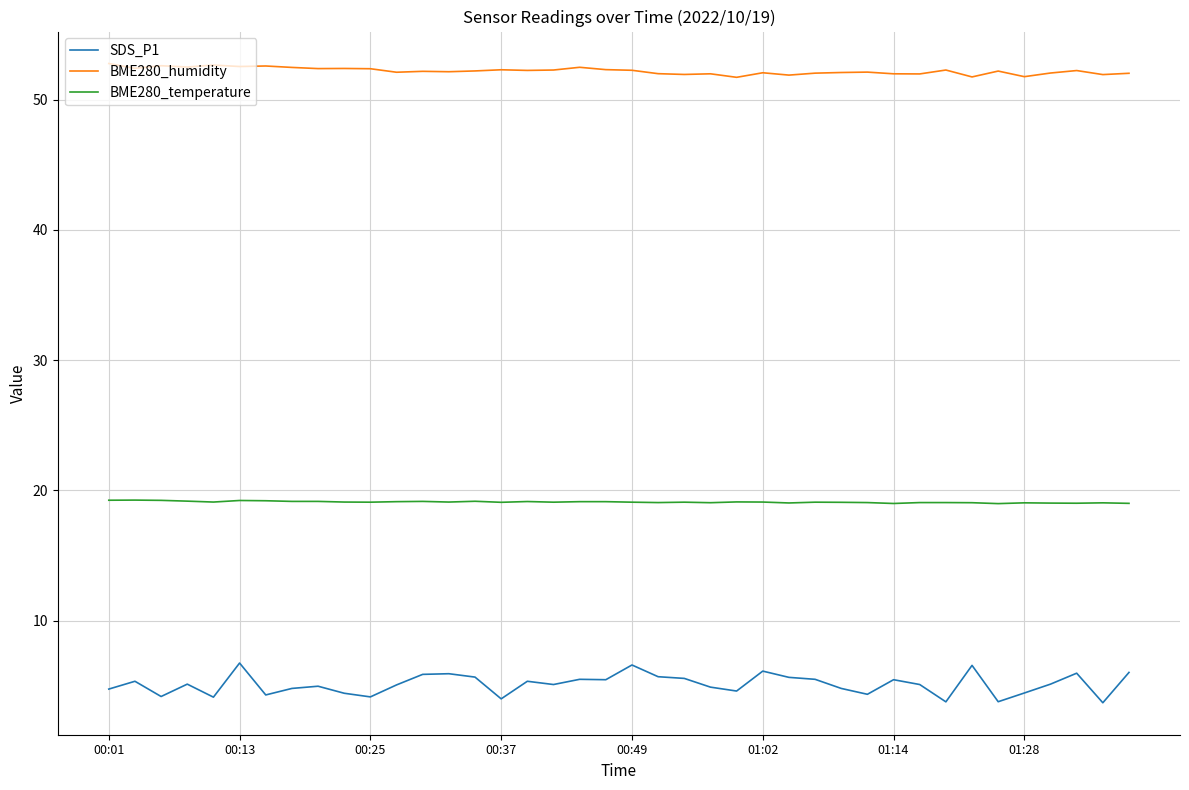

True or false: BME280_temperature and SDS_P1 intersect in this chart.

False